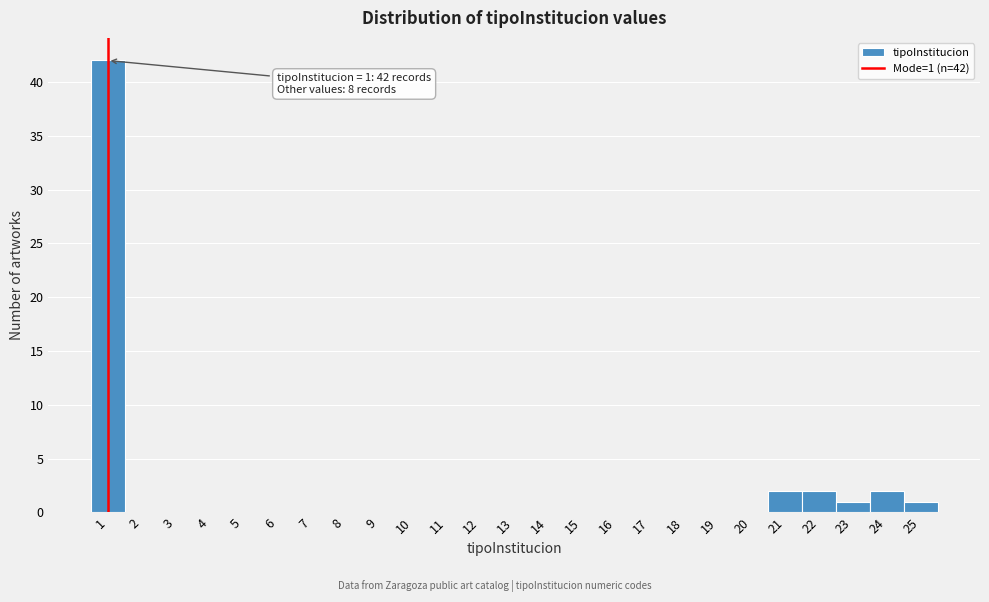

Which range on the x-axis has the tallest bar?

0.5 to 1.5